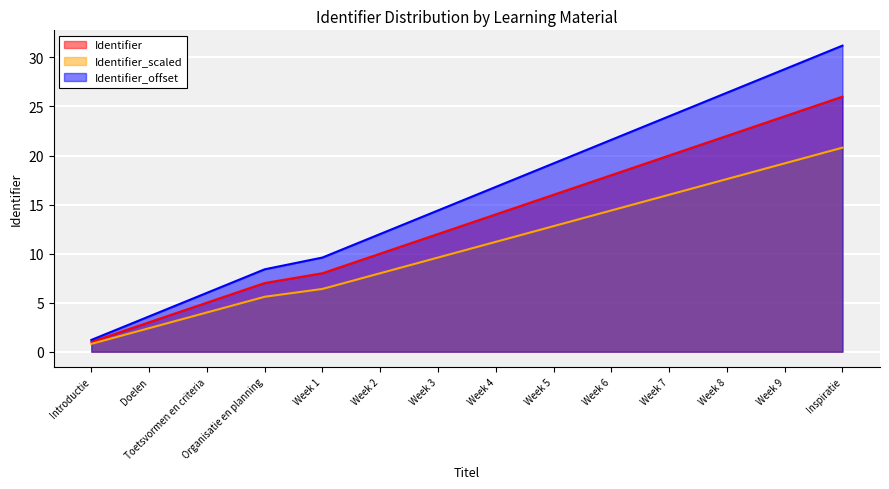

Where is Identifier_scaled nearest to the value 10?

Week 3